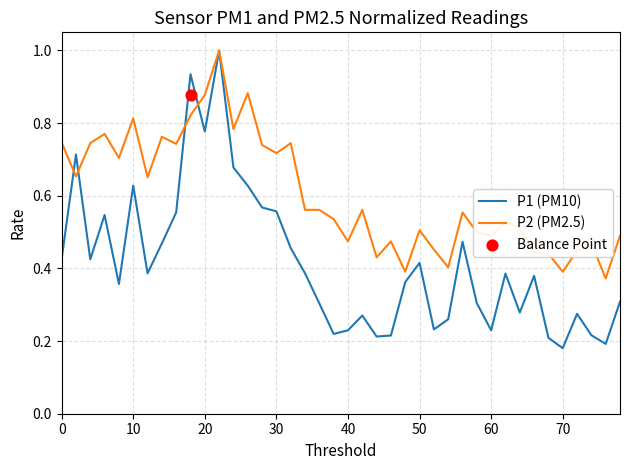

Which series has the largest total across all categories?

P2 (PM2.5)